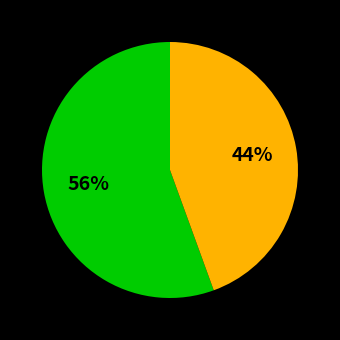

Does any single category account for the majority?

Yes